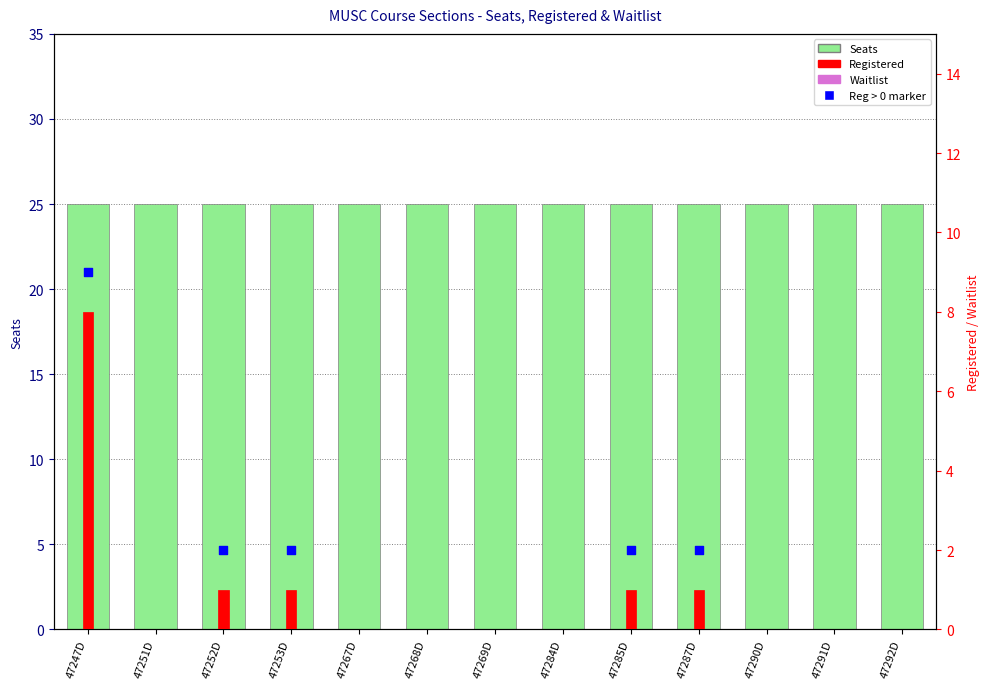

What is the total value across all series at 47253D?

26